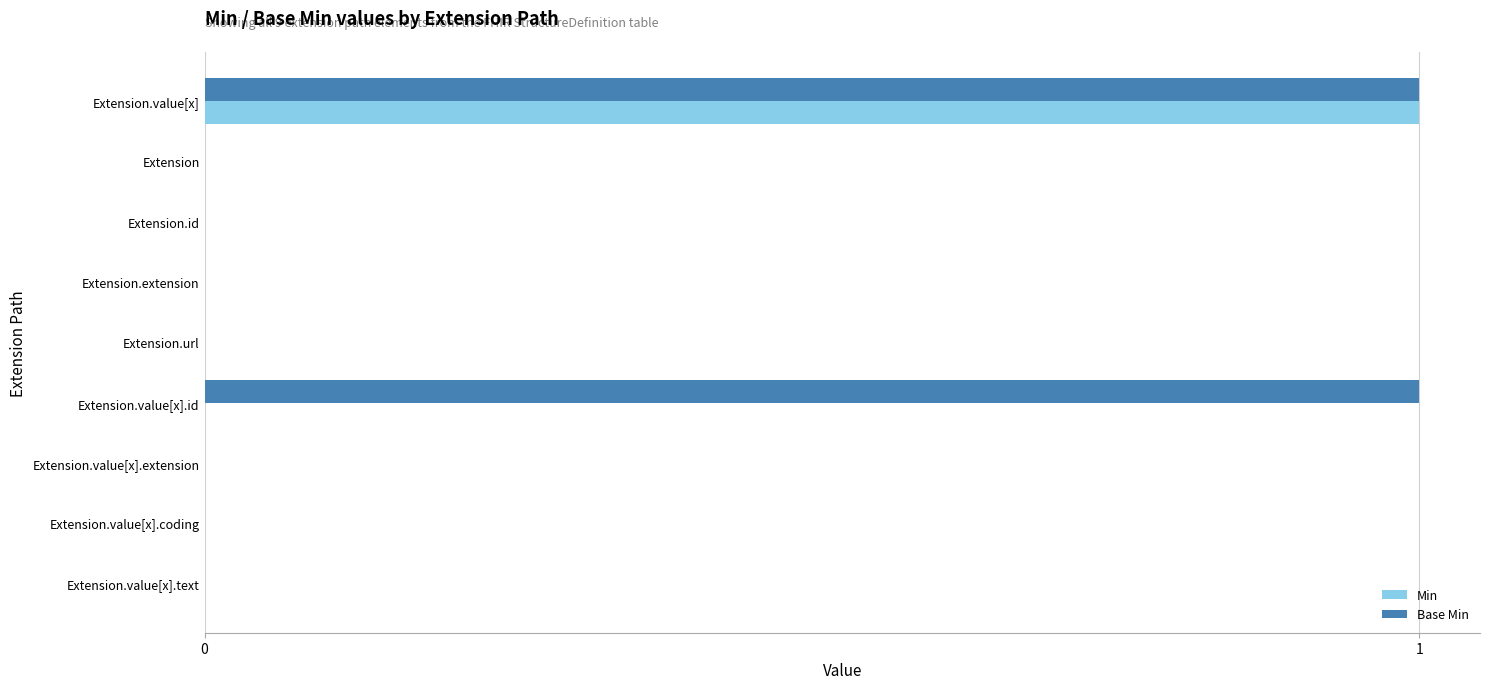

True or false: Base Min has a value of 0 at Extension.url.

True